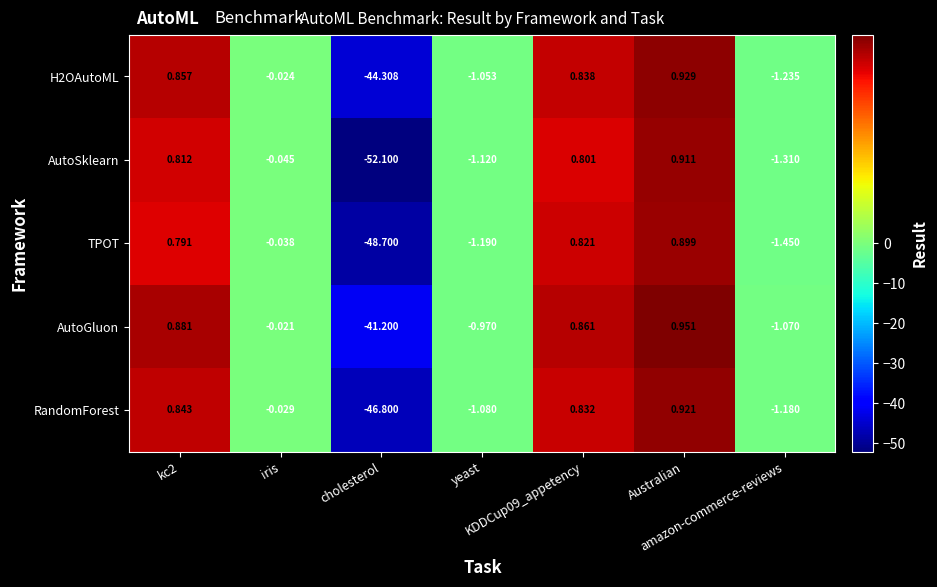

List the series in order of their overall mean, highest first.

AutoGluon, H2OAutoML, RandomForest, TPOT, AutoSklearn